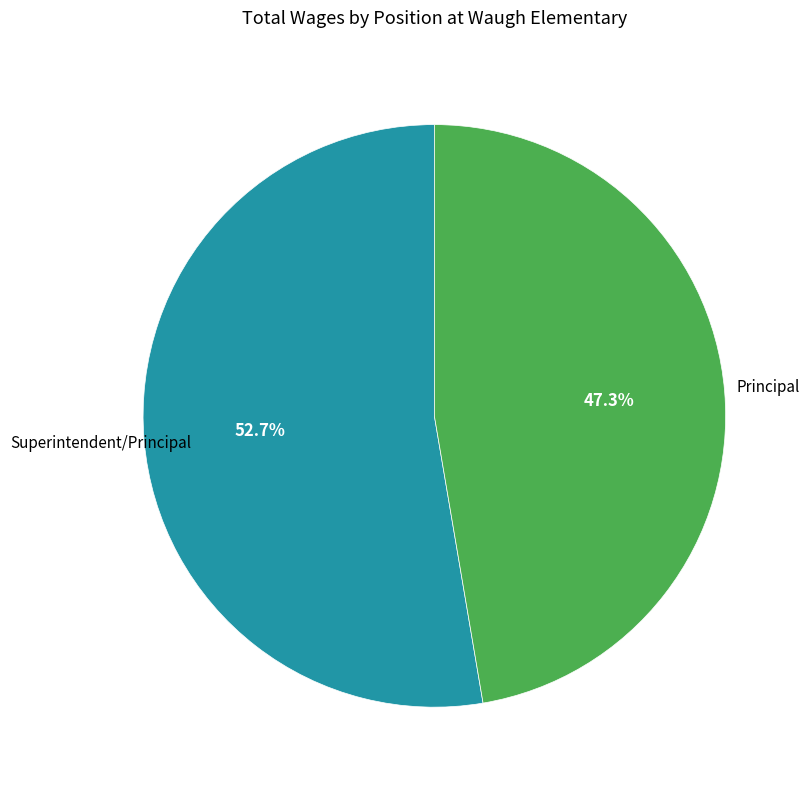

To the nearest percent, what is the difference between the largest and smallest slice percentages?

5%